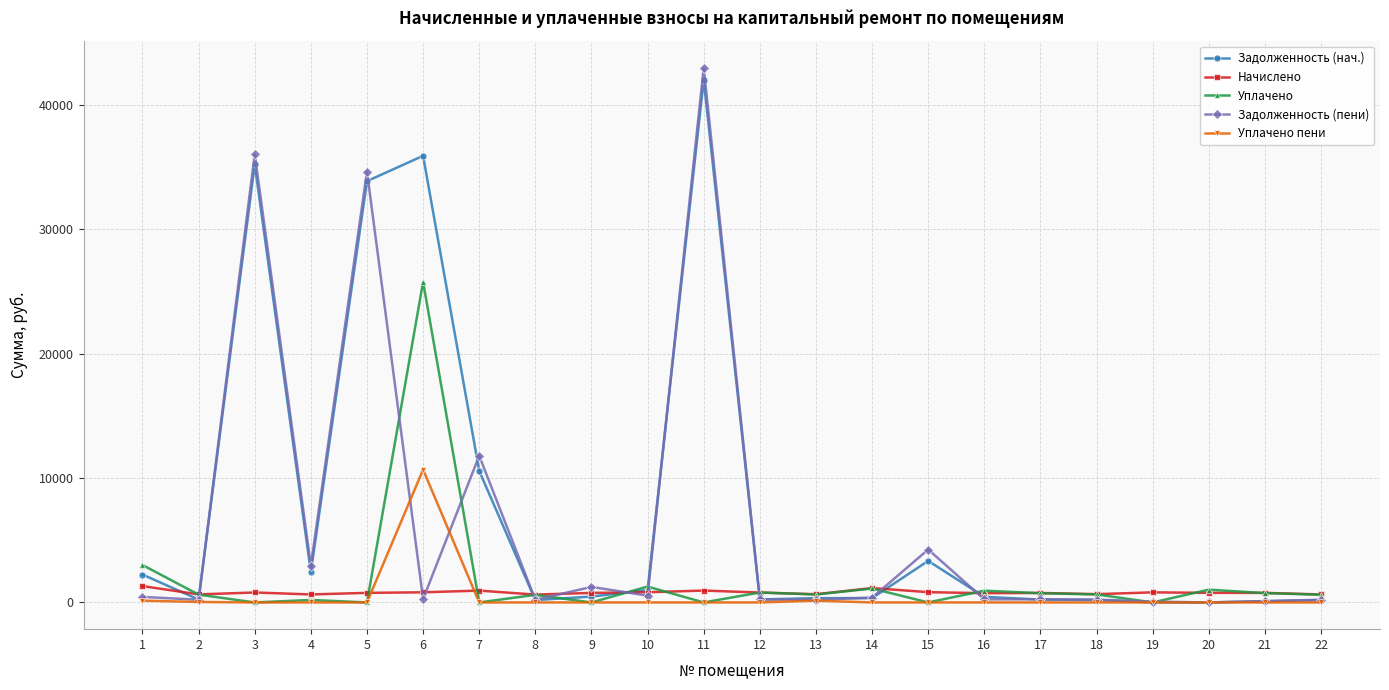

The value of Задолженность (нач.) at 11 is 59199.4. True or false?

False